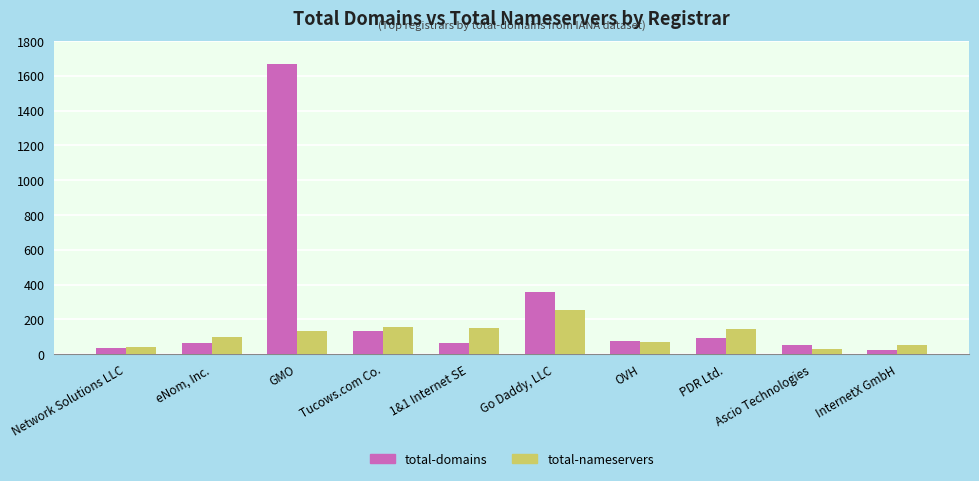

Where is total-domains nearest to the value 848?

Go Daddy, LLC